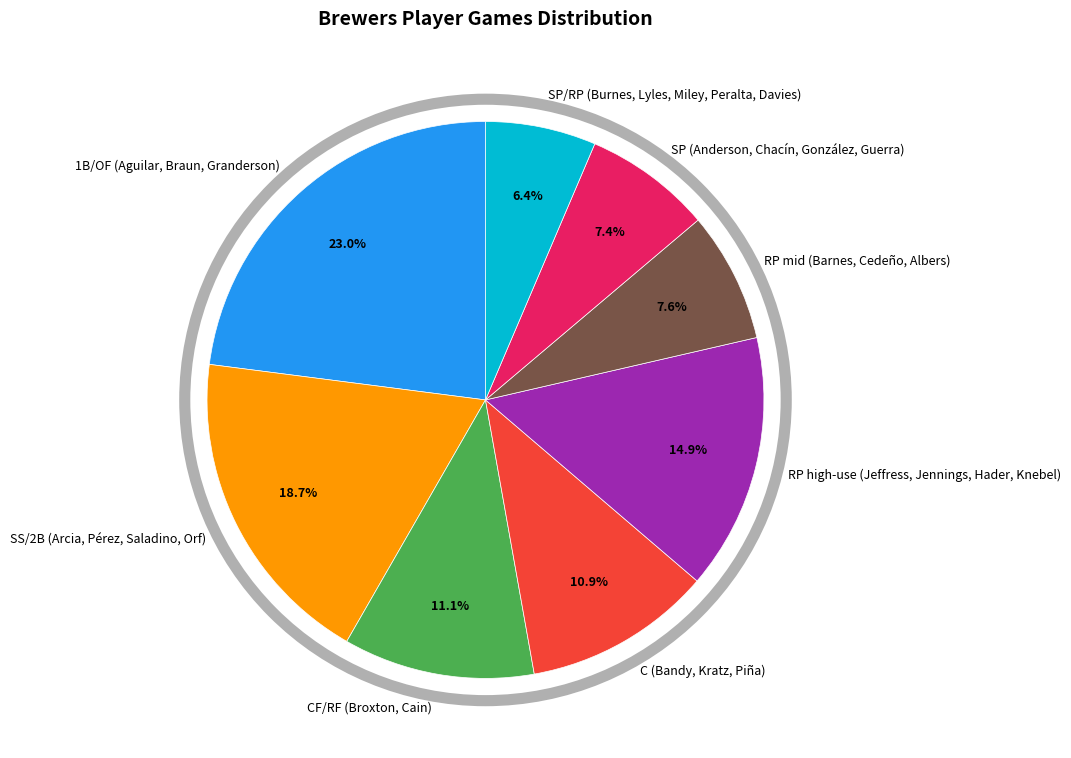

To the nearest percent, what is the difference between the largest and smallest slice percentages?

17%